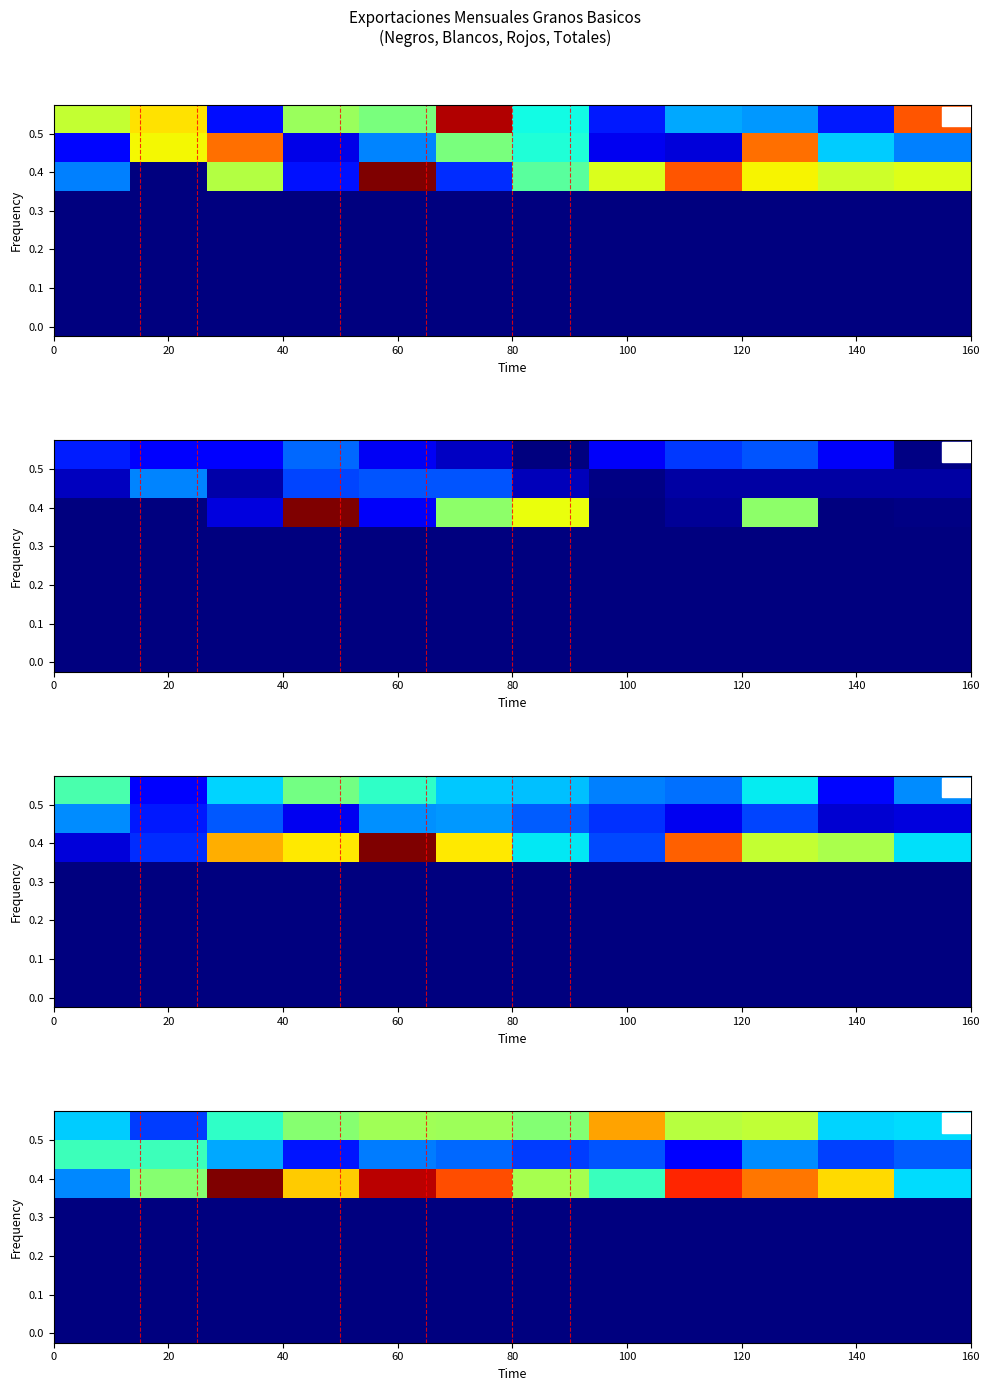

How many categories are shown in the chart?

12